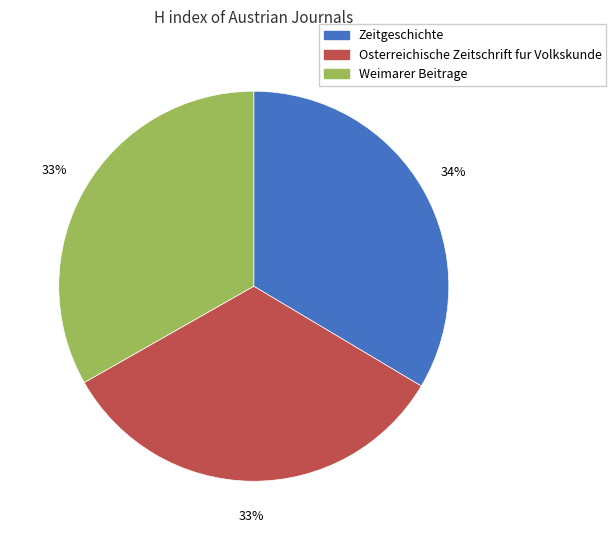

To the nearest percent, what percentage of the pie is Weimarer Beitrage?

33%